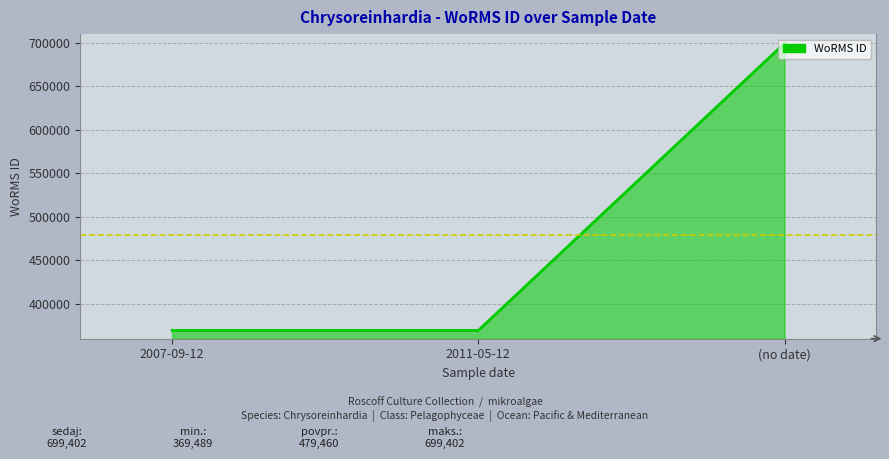

True or false: the data shows 238429 at 2007-09-12.

False